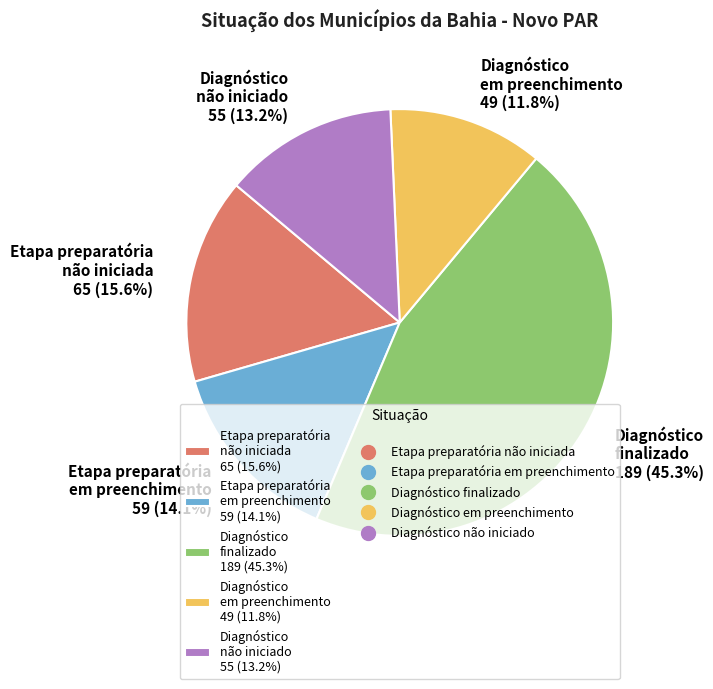

What portion of the pie excludes Etapa preparatória não iniciada 65 (15.6%)?

84.4%